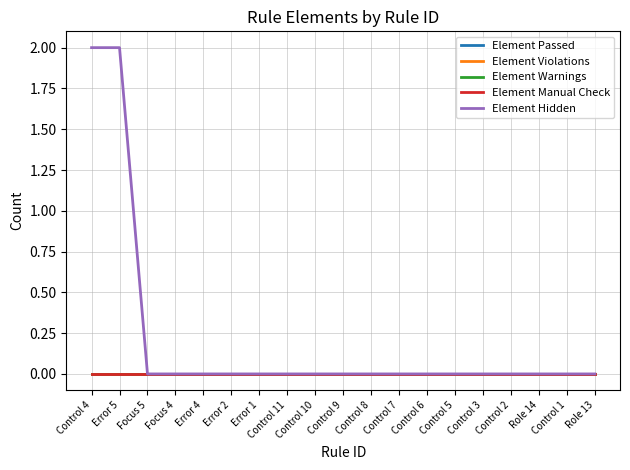

What is the label of the 17th point from the right?

Focus 5